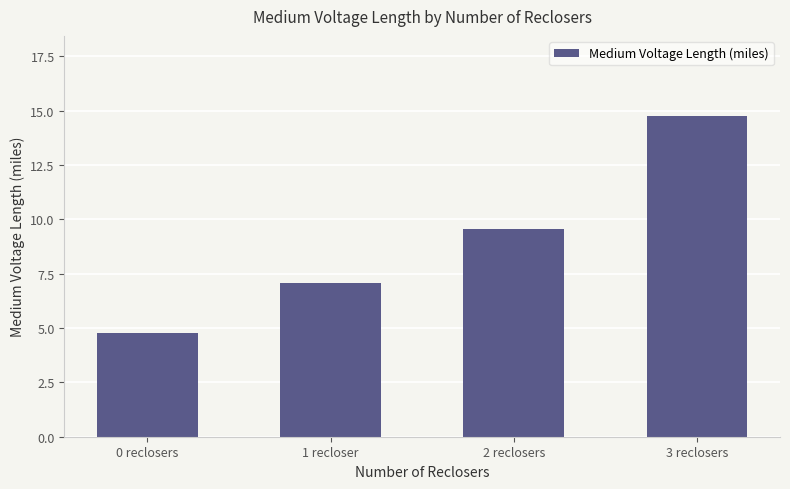

What is the label of the 1st bar from the right?

3 reclosers